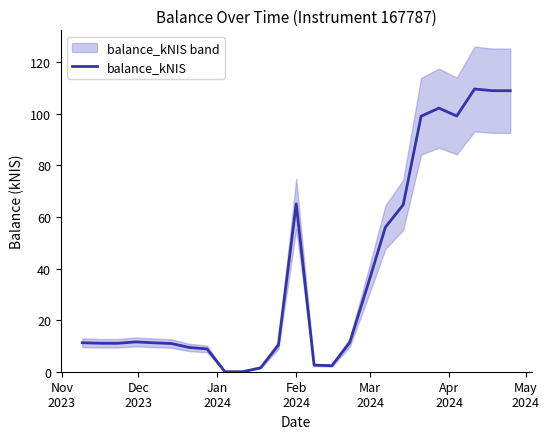

How many categories are shown in the chart?

25